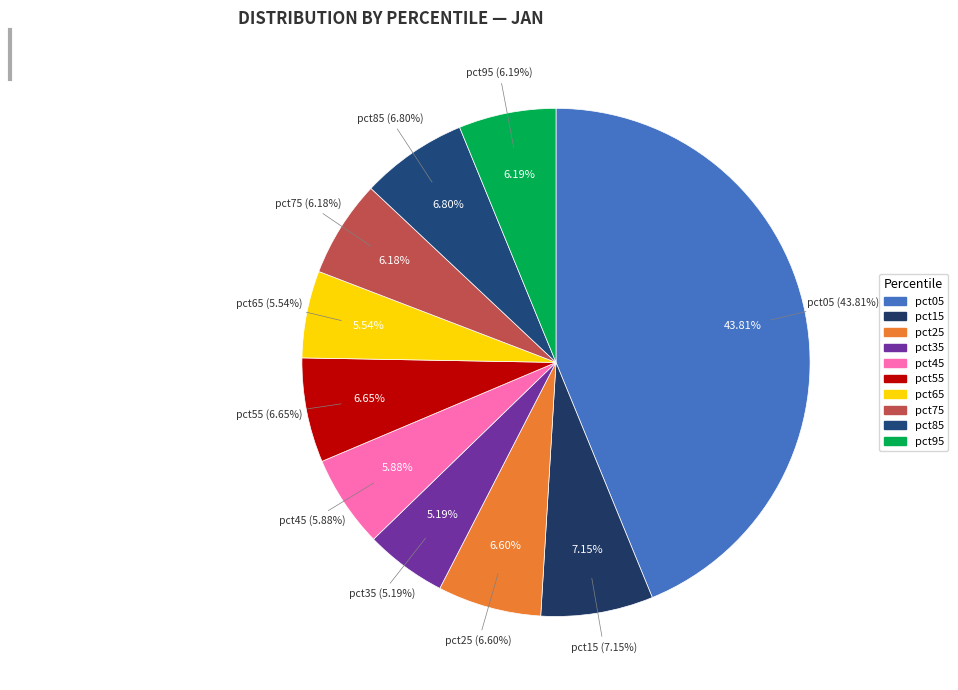

Combined, what portion of the pie is pct35 and pct15?

12.3%